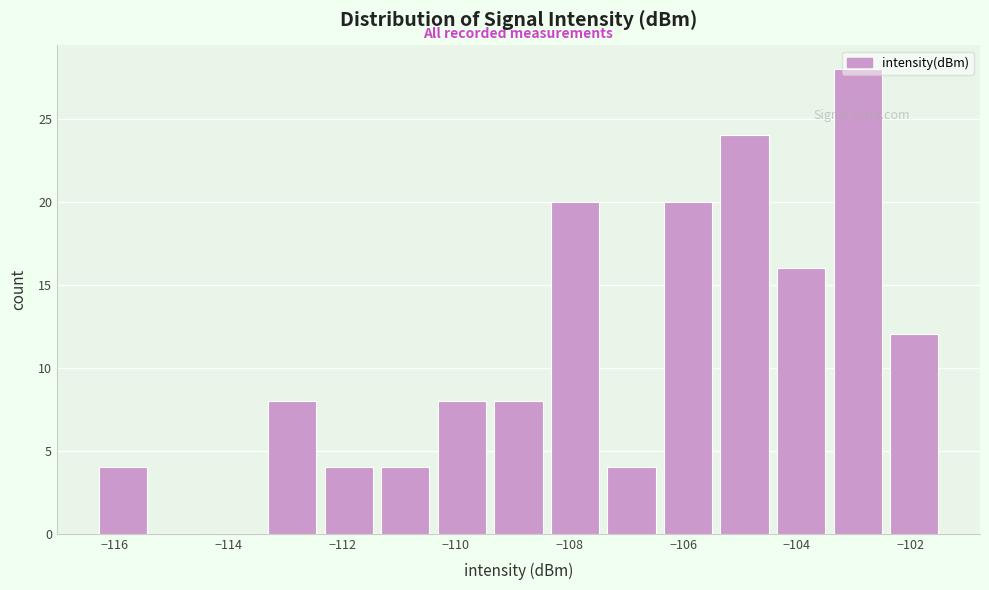

Which range on the x-axis has the tallest bar?

-103.4 to -102.4